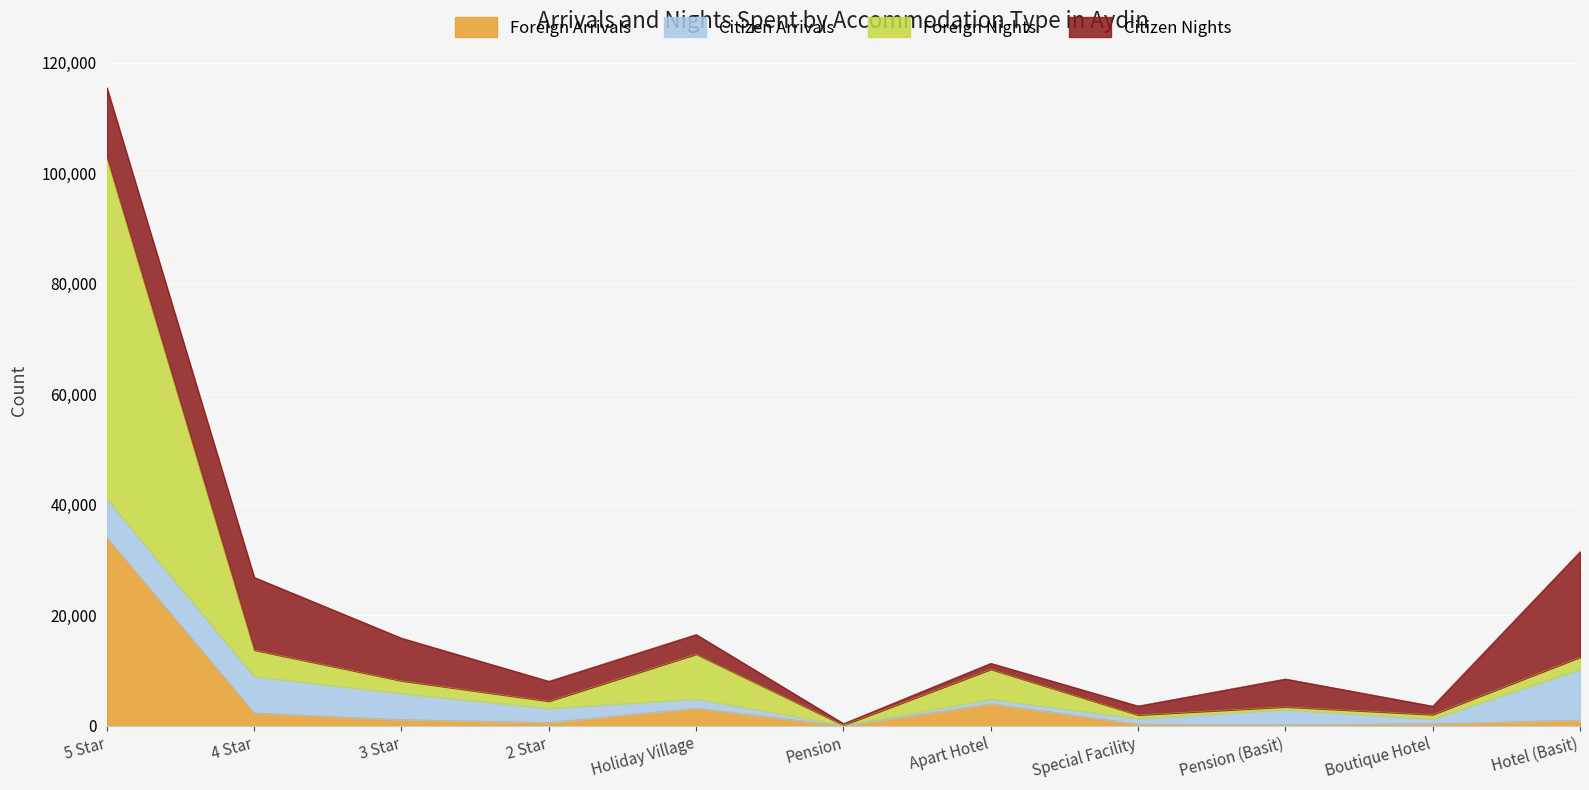

What are all the series names shown in the legend?

Foreign Arrivals, Citizen Arrivals, Foreign Nights, Citizen Nights